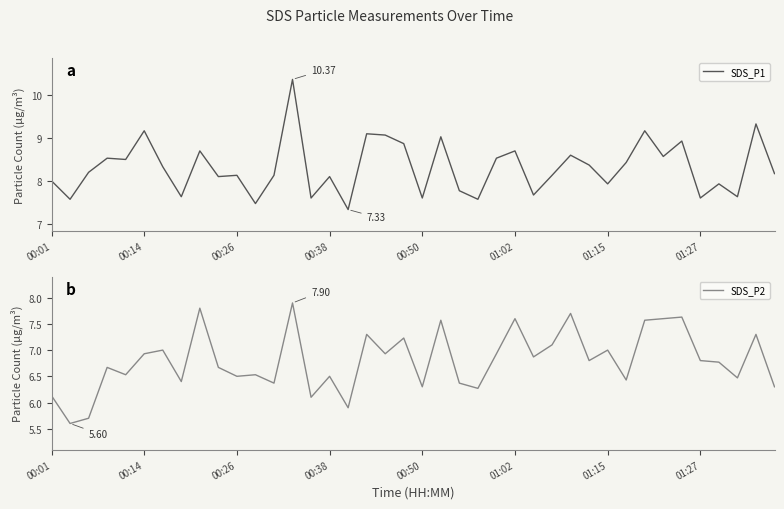

At which category does the chart reach its peak across all series?

13